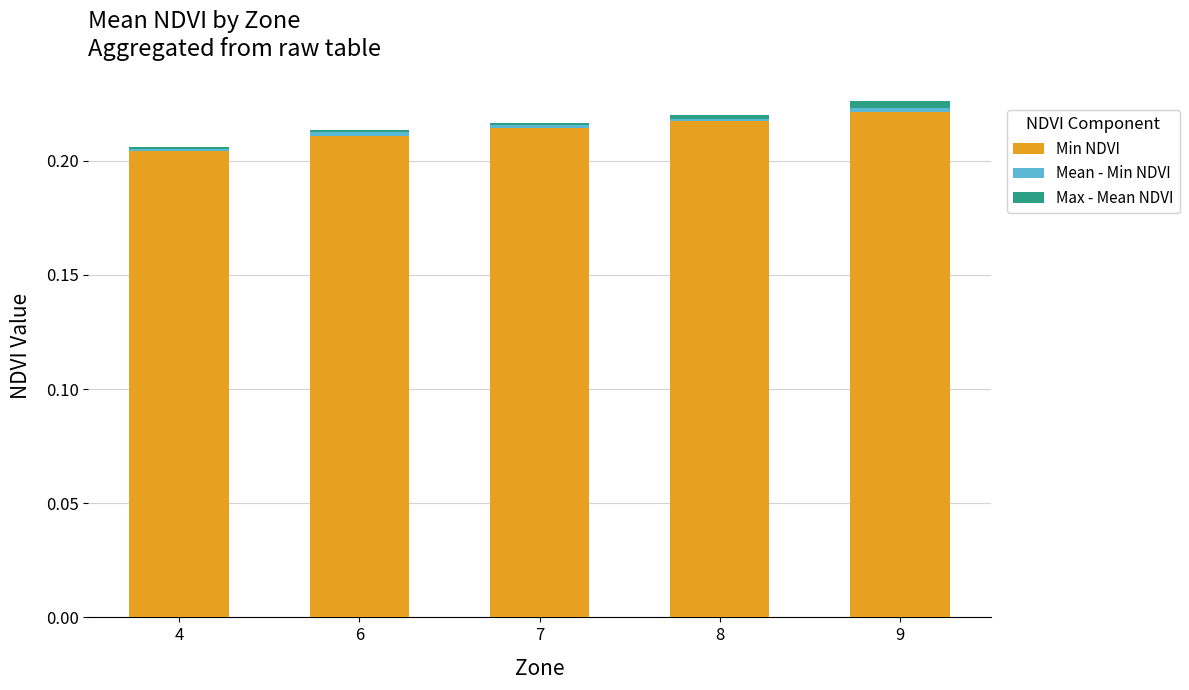

The Min NDVI series shows 0.3 at 8. True or false?

False